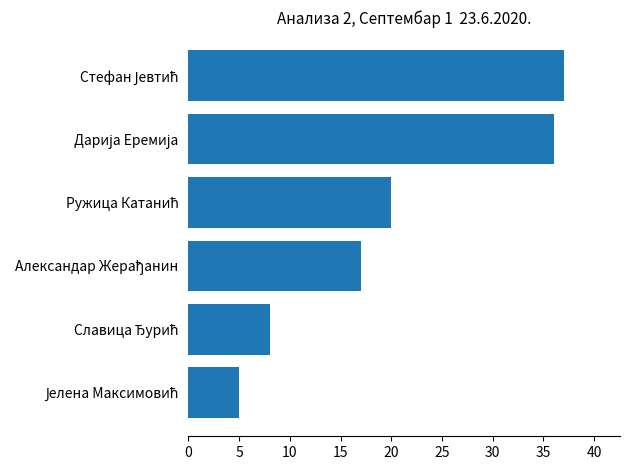

What is the difference between the maximum and minimum values?

32